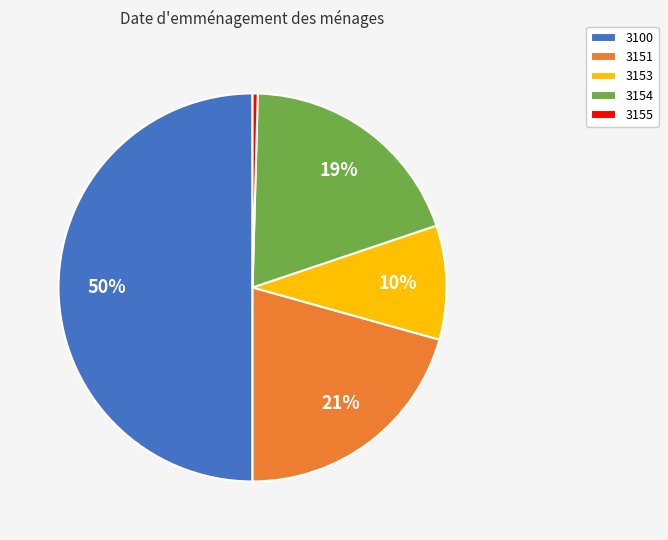

Count the number of slices in the pie.

5